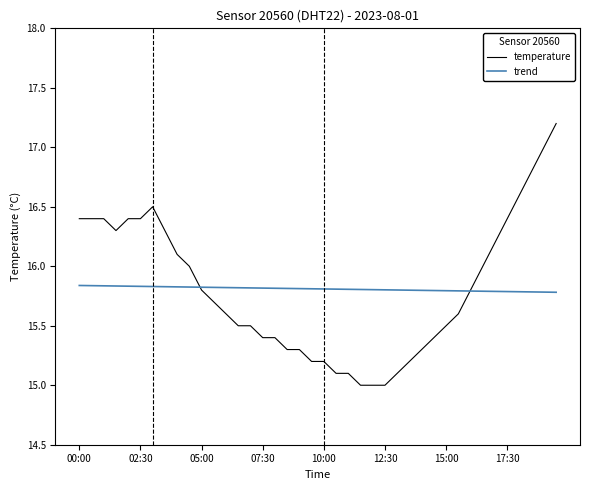

What is the greatest value displayed?

17.2